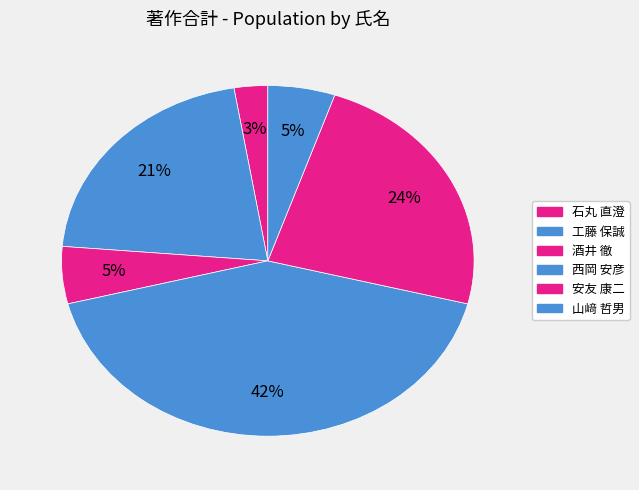

How many slices are in this pie chart?

6